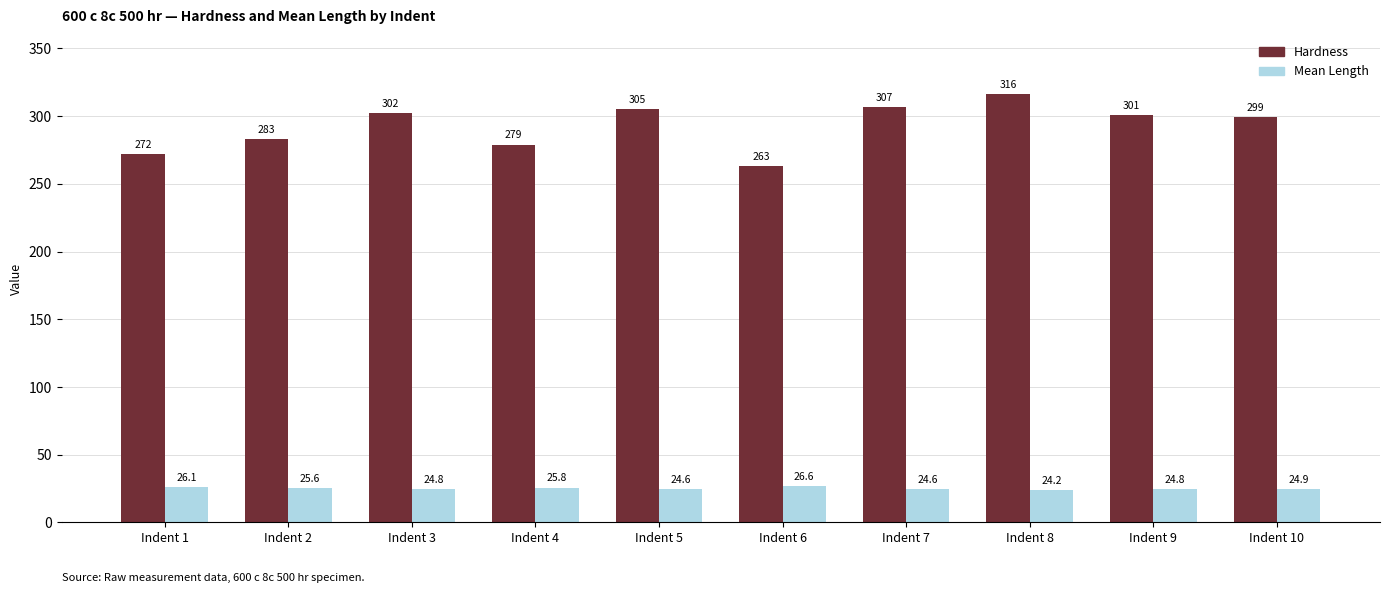

How many distinct data groups are displayed?

2